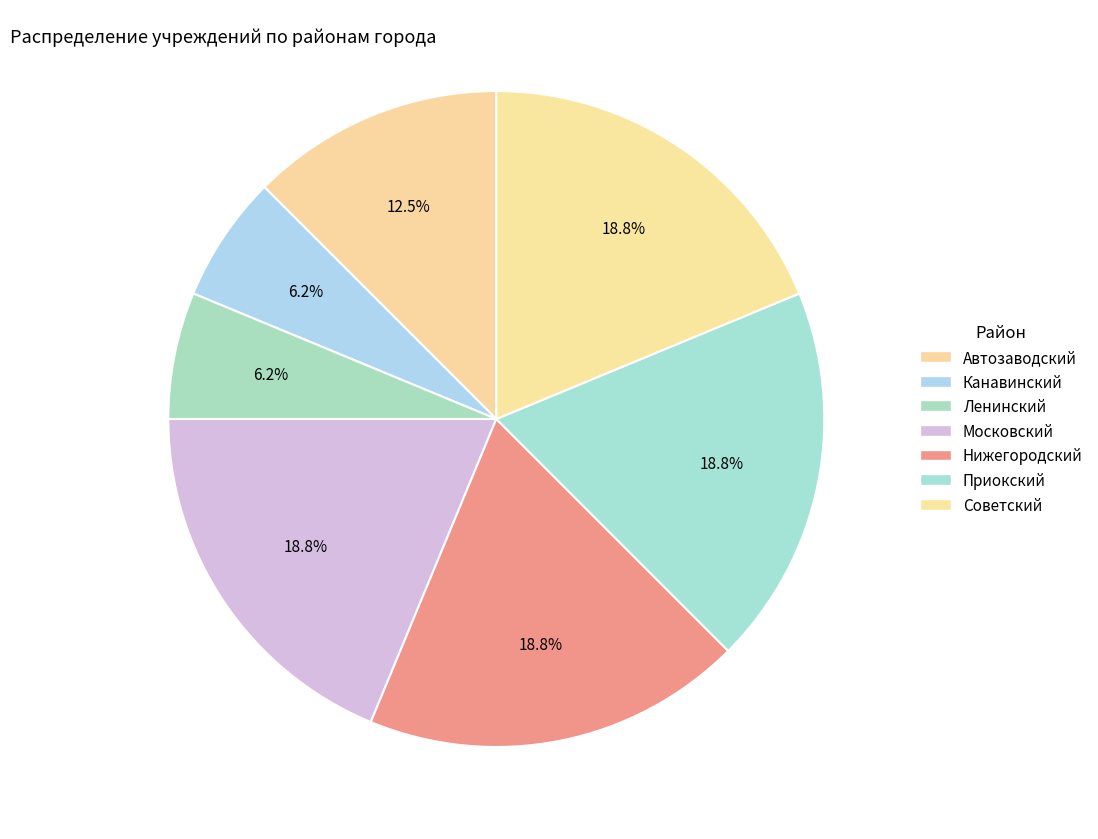

Which category has the smallest portion of the pie?

Канавинский